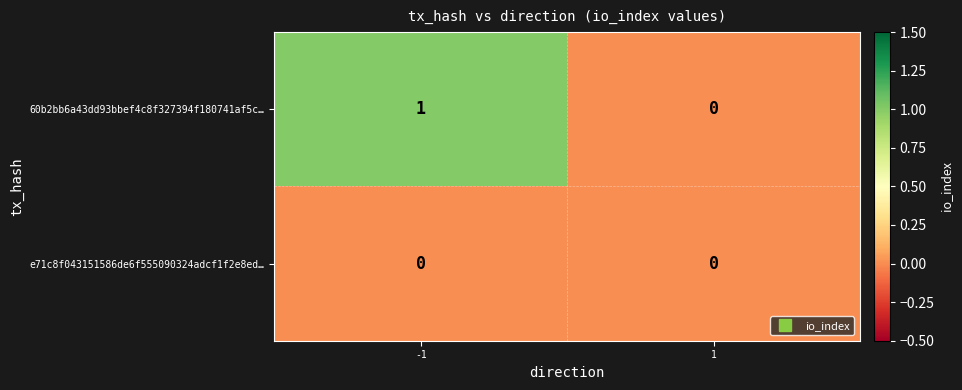

Between -1 and 1, which series saw the biggest shift?

60b2bb6a43dd93bbef4c8f327394f180741af5c…